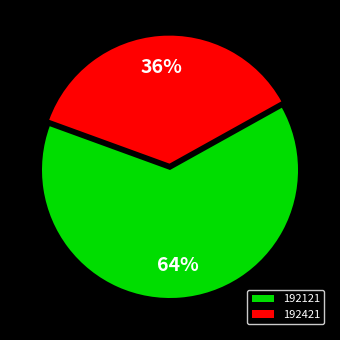

Do 192121 and 192421 together represent more than half of the pie?

Yes